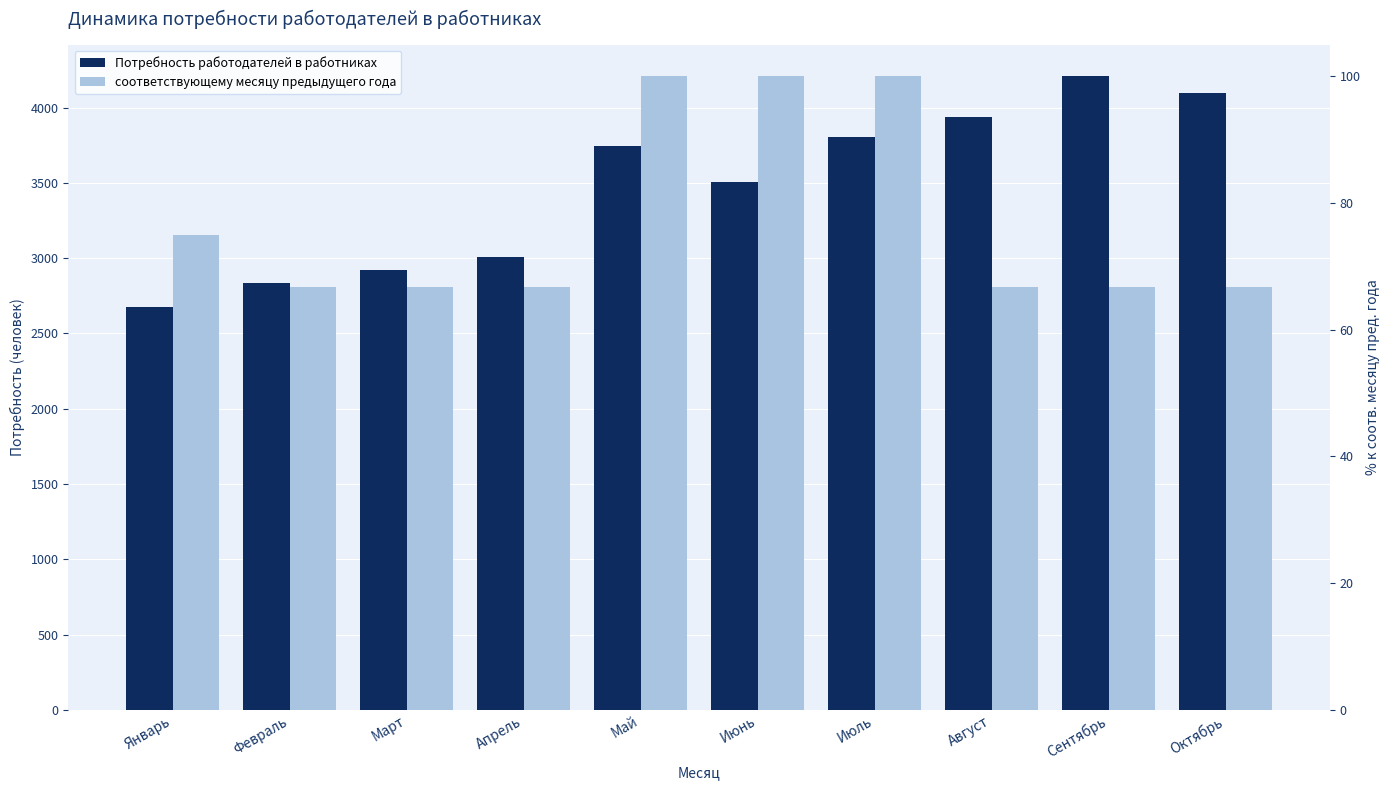

What position from the right is Июль?

4